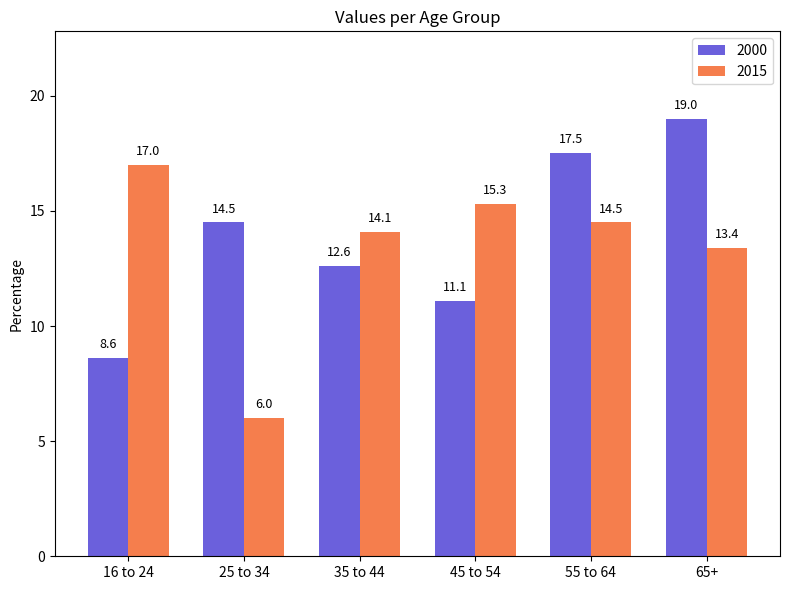

What is the difference between the second highest and minimum values in the 2000 series?

8.9